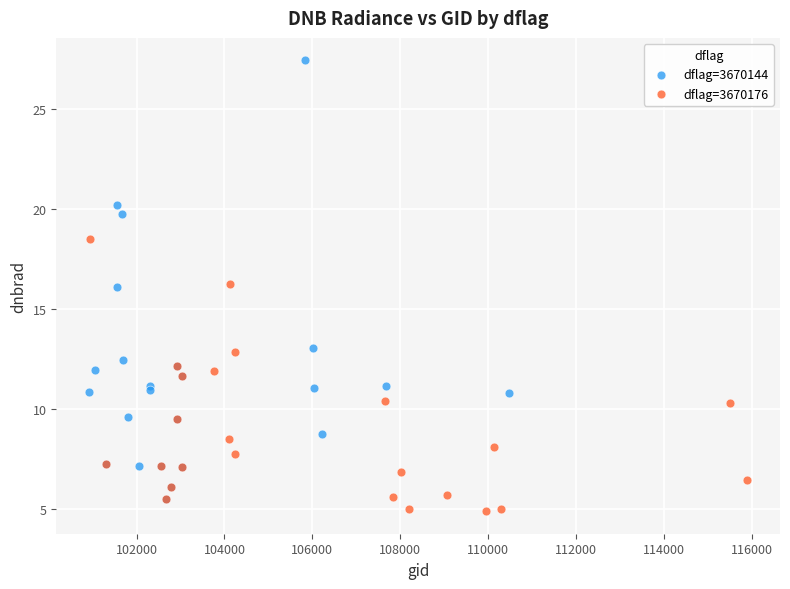

What are all the series names shown in the legend?

dflag=3670144, dflag=3670176